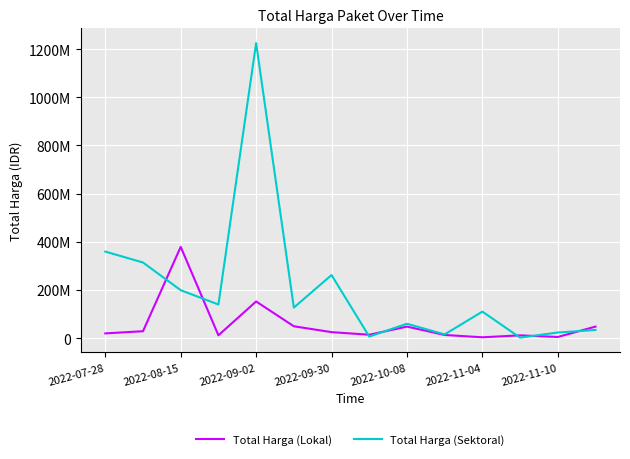

Does the chart have visible grid lines?

Yes